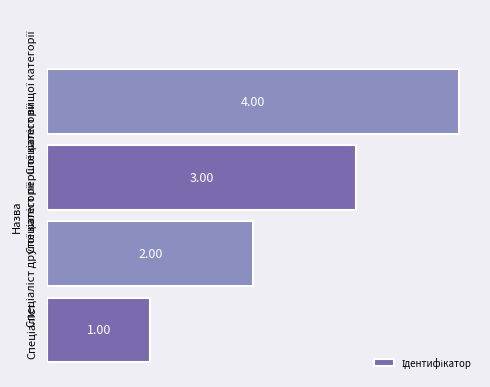

What is the difference between the maximum and minimum values?

3